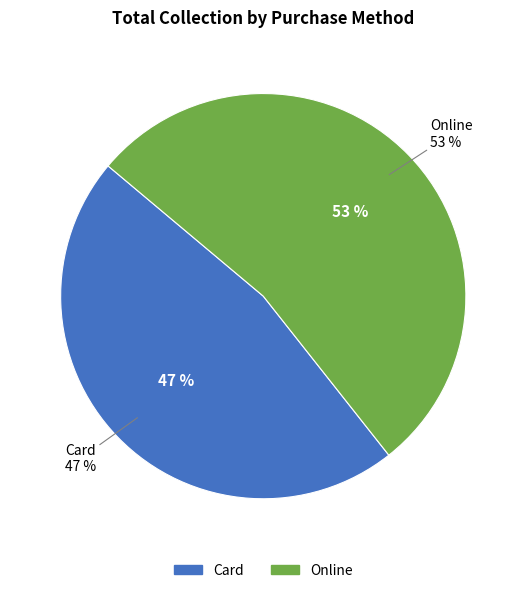

What is the total percentage of Card and Online?

100.0%